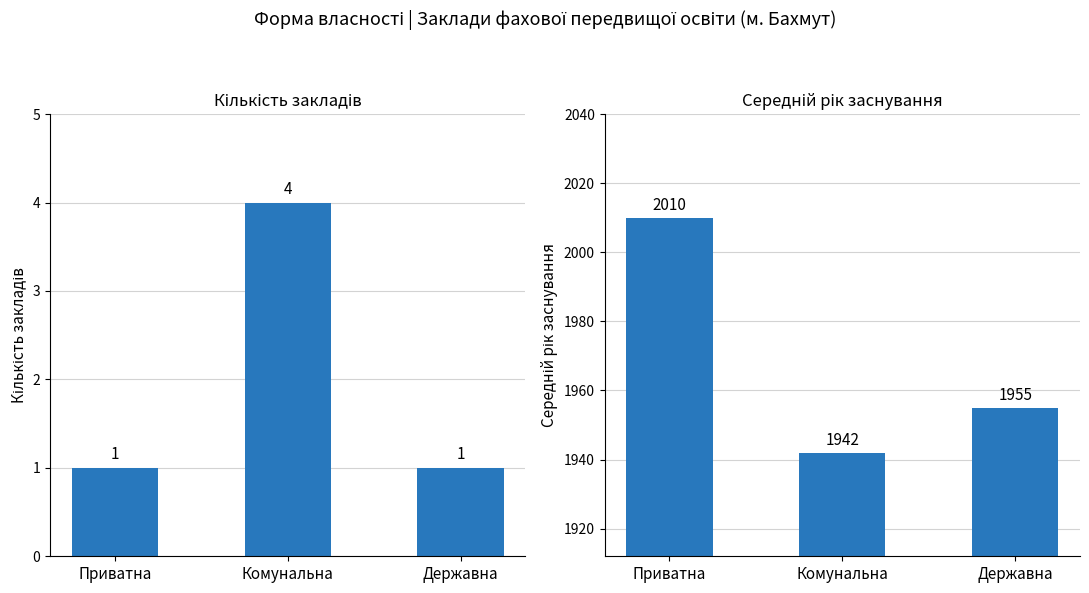

Which series has the largest total across all categories?

Середній рік заснування